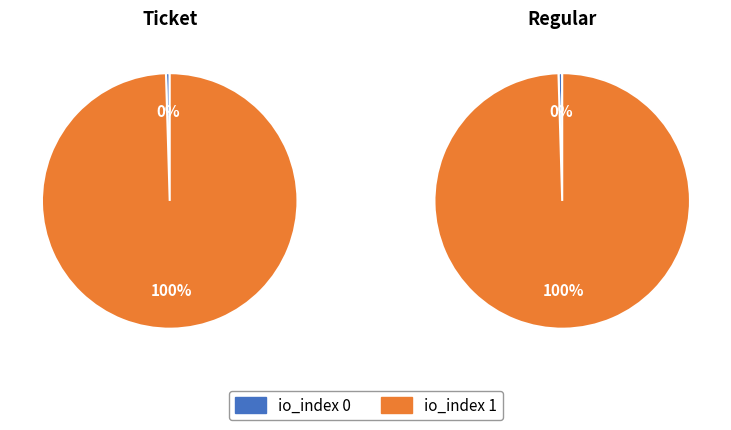

Which slice is the largest?

io_index 1